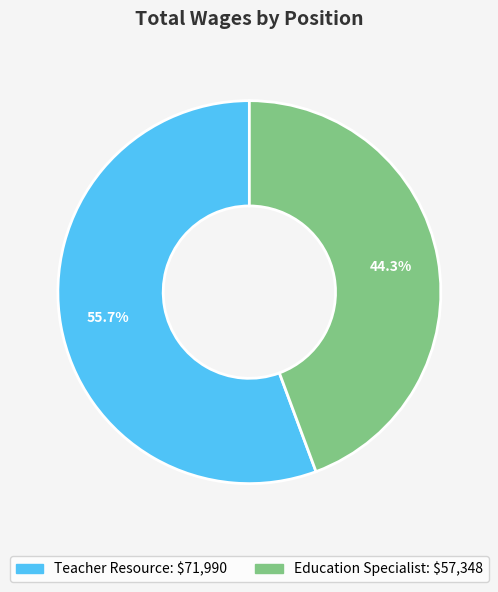

Count the number of slices in the pie.

2